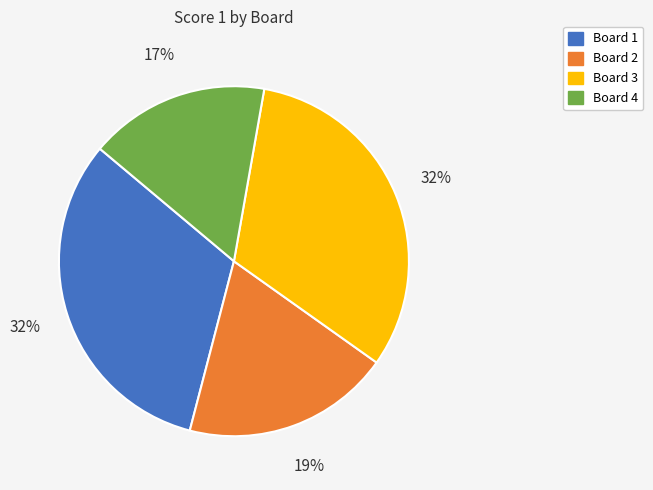

Is the sum of Board 4 and Board 1 greater than half?

No